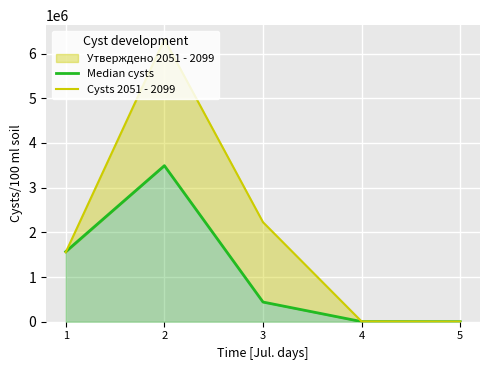

What is the average value of the Median cysts series?

1100515.2